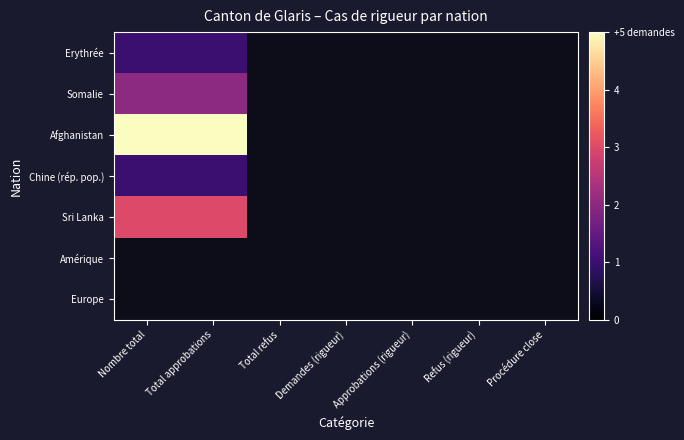

What is the maximum value for Erythrée?

1.0